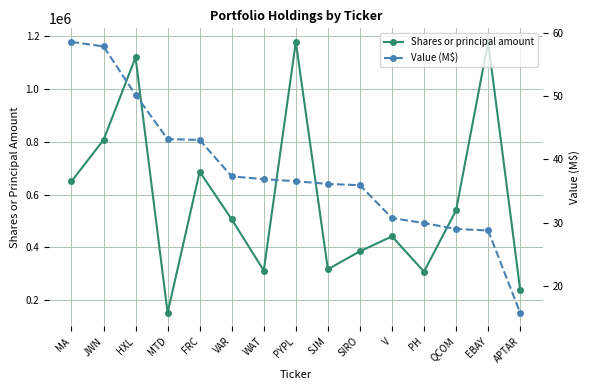

Reading right to left, extract all data points from this chart.

Shares or principal amount: APTAR=239205.0	EBAY=1177885.0	QCOM=540231.0	PH=307874.0	V=441363.0	SIRO=384998.0	SJM=316749.0	PYPL=1177885.0	WAT=312086.0	VAR=505937.0	FRC=686432.0	MTD=151753.0	HXL=1119106.0	JWN=806665.0	MA=649843.0
Value (M$): APTAR=15.8	EBAY=28.8	QCOM=29.0	PH=30.0	V=30.7	SIRO=35.9	SJM=36.1	PYPL=36.6	WAT=36.9	VAR=37.3	FRC=43.1	MTD=43.2	HXL=50.2	JWN=57.8	MA=58.6